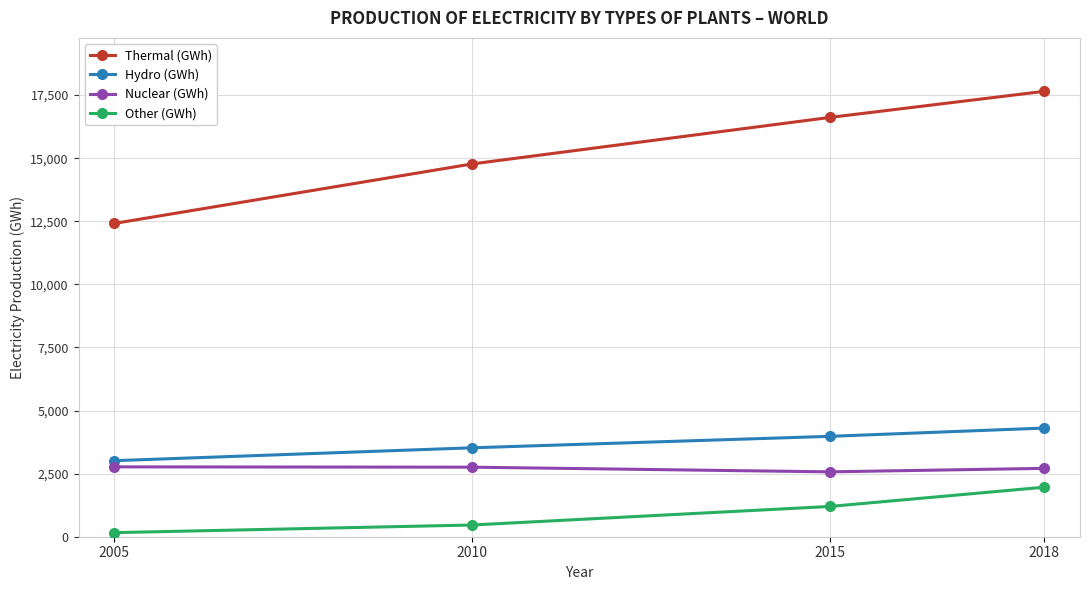

The value of Other (GWh) at 2018 is 1962. True or false?

True